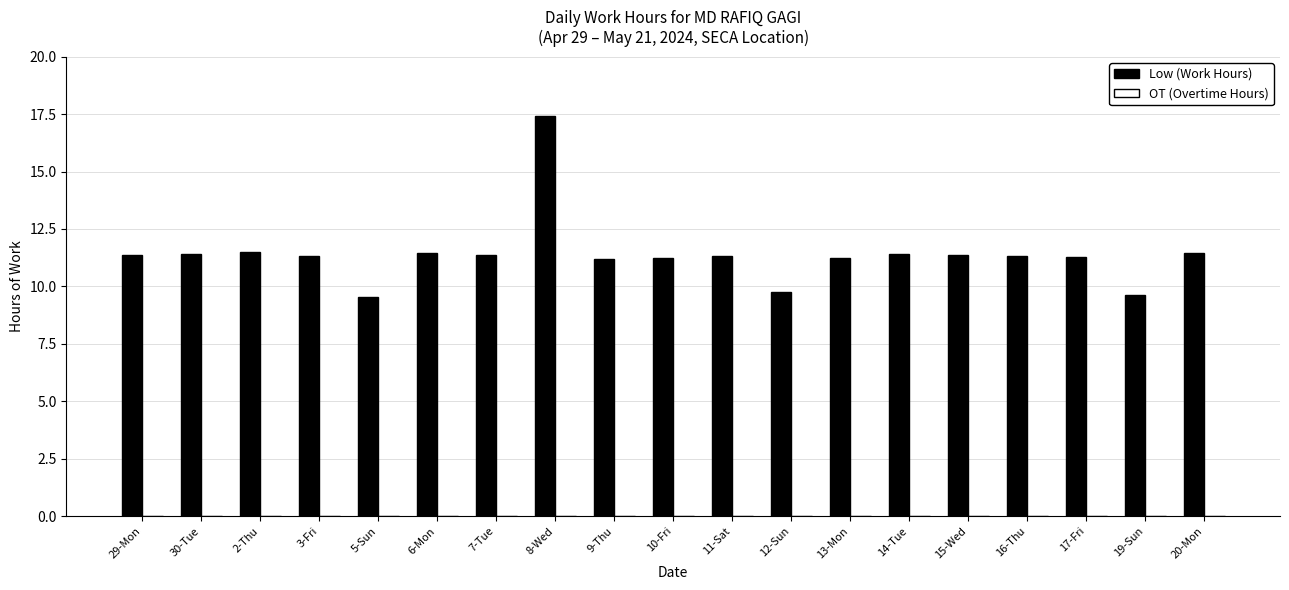

The value at 20-Mon is 4.7. True or false?

False